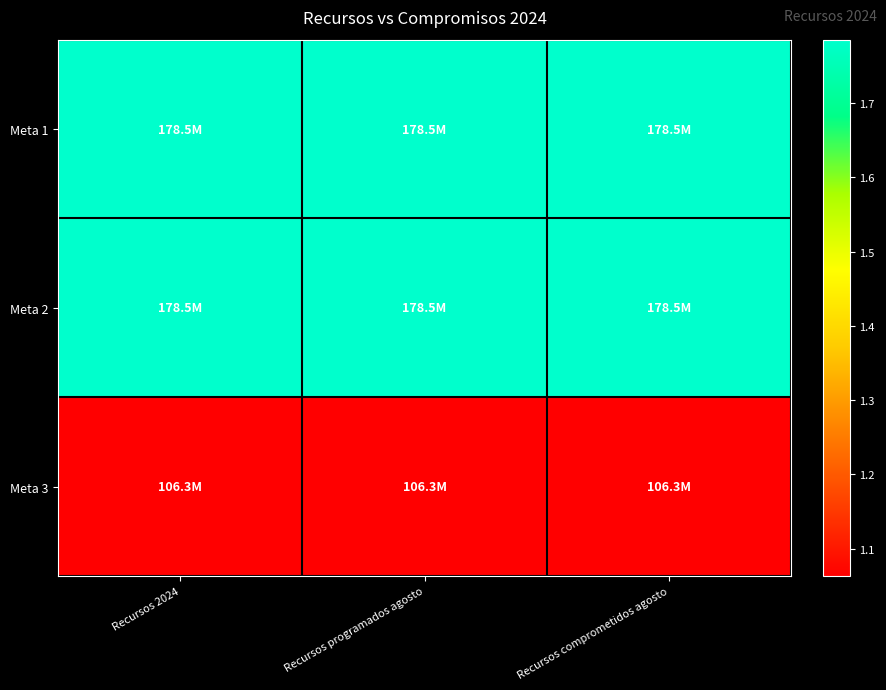

At how many categories does at least one series exceed 136917633?

3